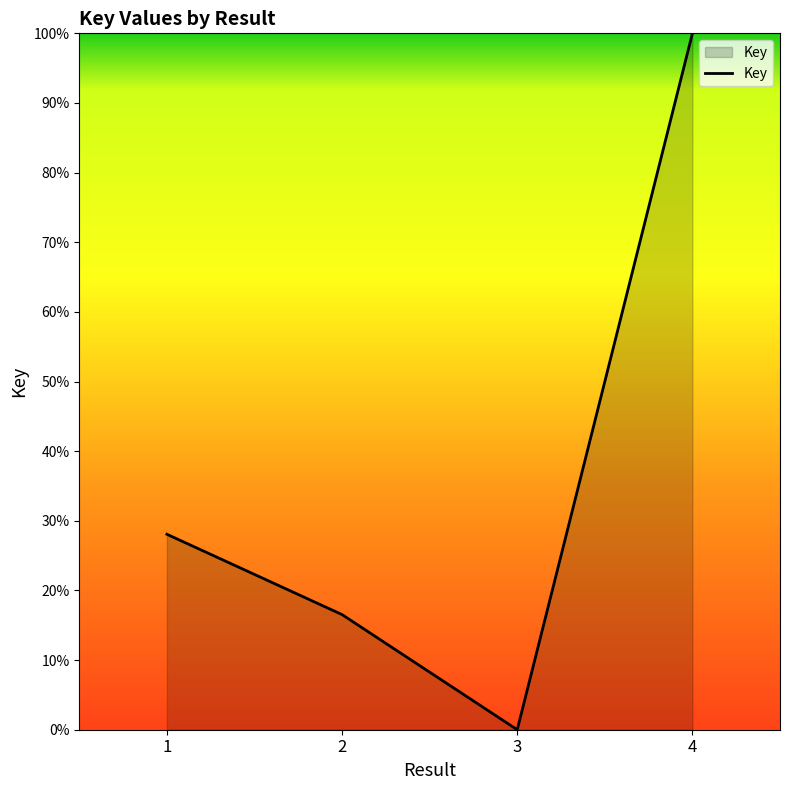

What is the average value?

36.2